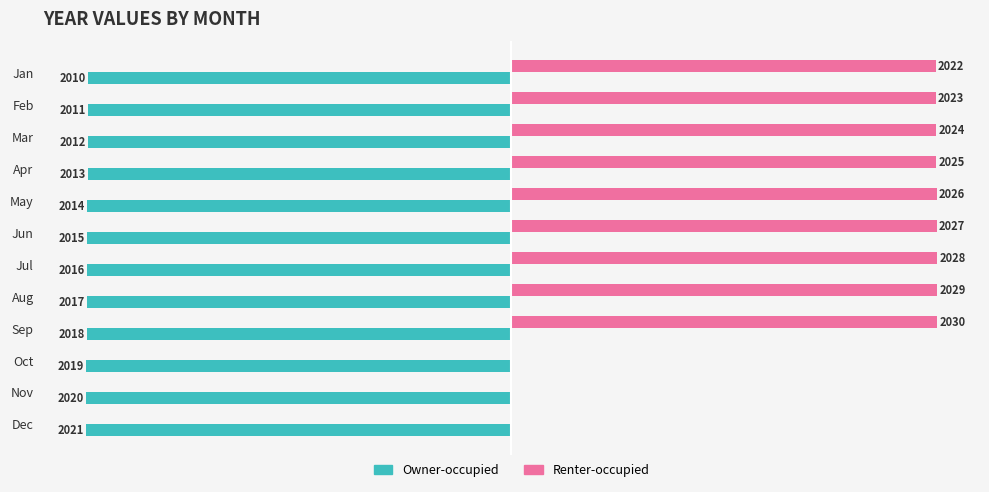

What are all the series names shown in the legend?

Owner-occupied, Renter-occupied